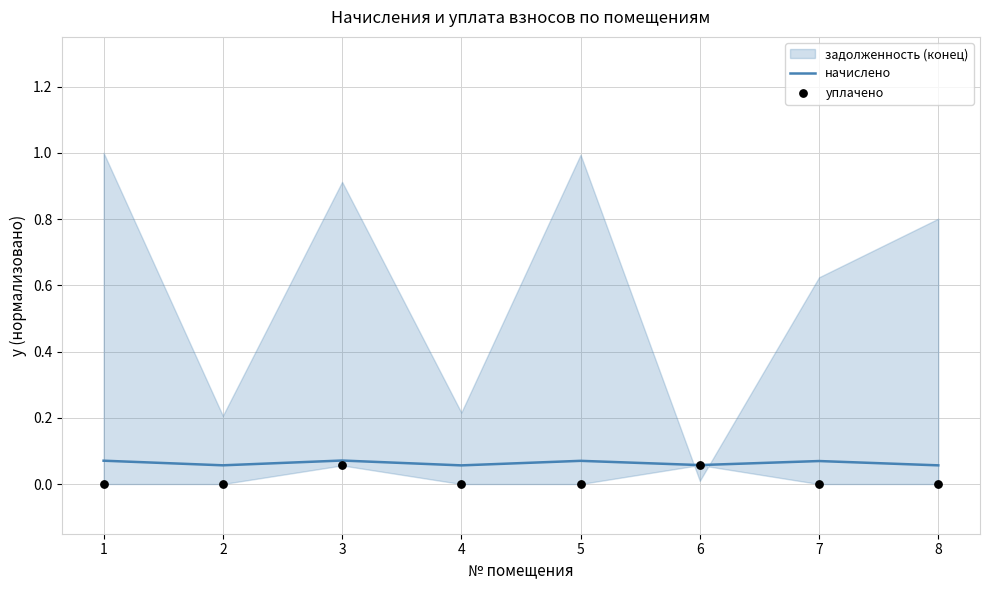

Which series reaches the minimum Y coordinate?

уплачено